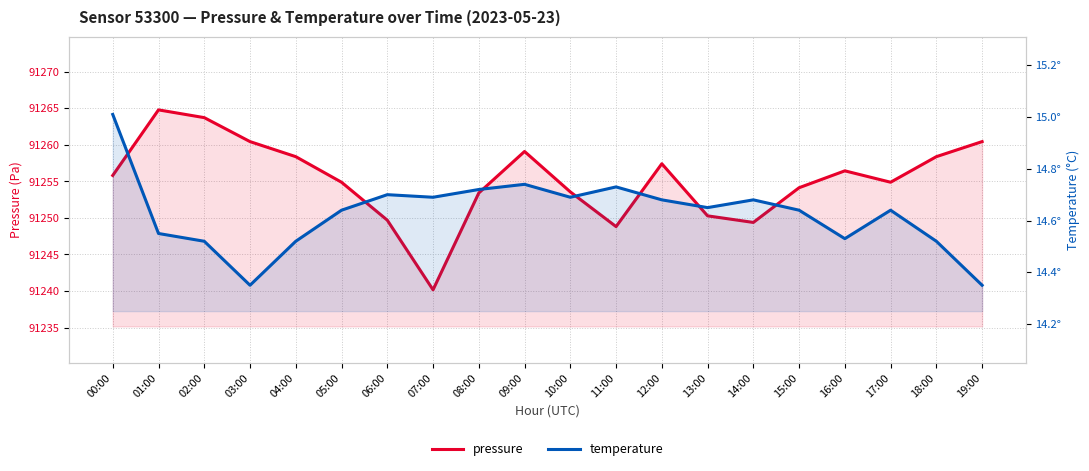

Reading left to right, extract all data points from this chart.

pressure: 91255.8	91264.8	91263.7	91260.4	91258.4	91254.9	91249.7	91240.2	91253.4	91259.1	91253.6	91248.8	91257.4	91250.3	91249.4	91254.1	91256.4	91254.9	91258.4	91260.4
temperature: 15.0	14.6	14.5	14.3	14.5	14.6	14.7	14.7	14.7	14.7	14.7	14.7	14.7	14.7	14.7	14.6	14.5	14.6	14.5	14.3